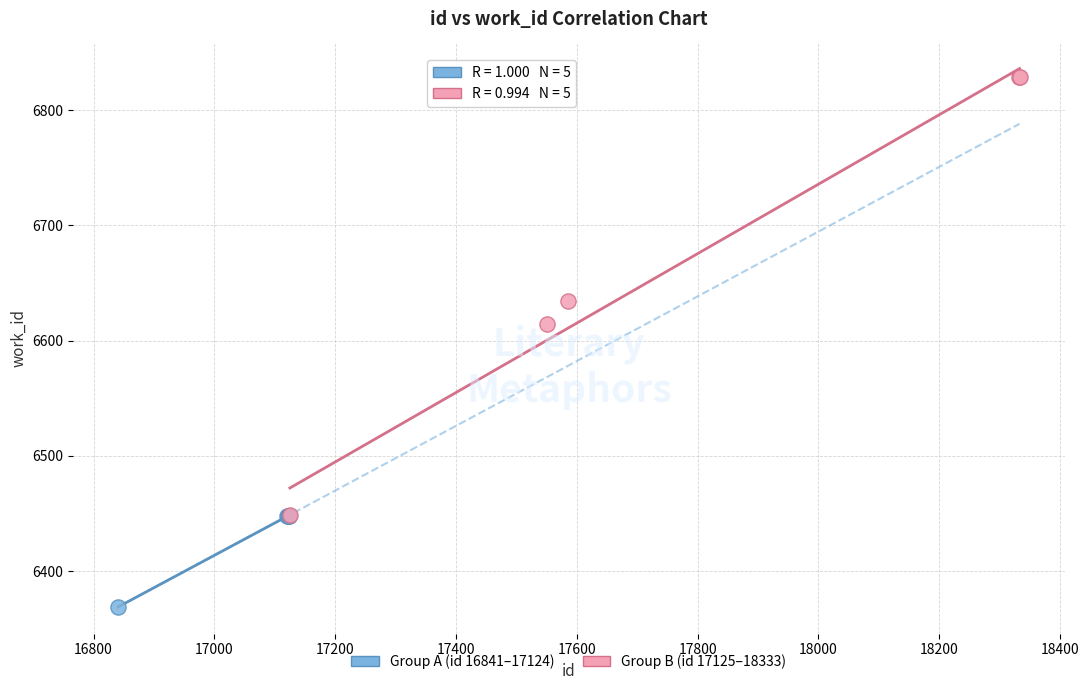

Which series reaches the minimum Y coordinate?

Group A (id 16841–17124)